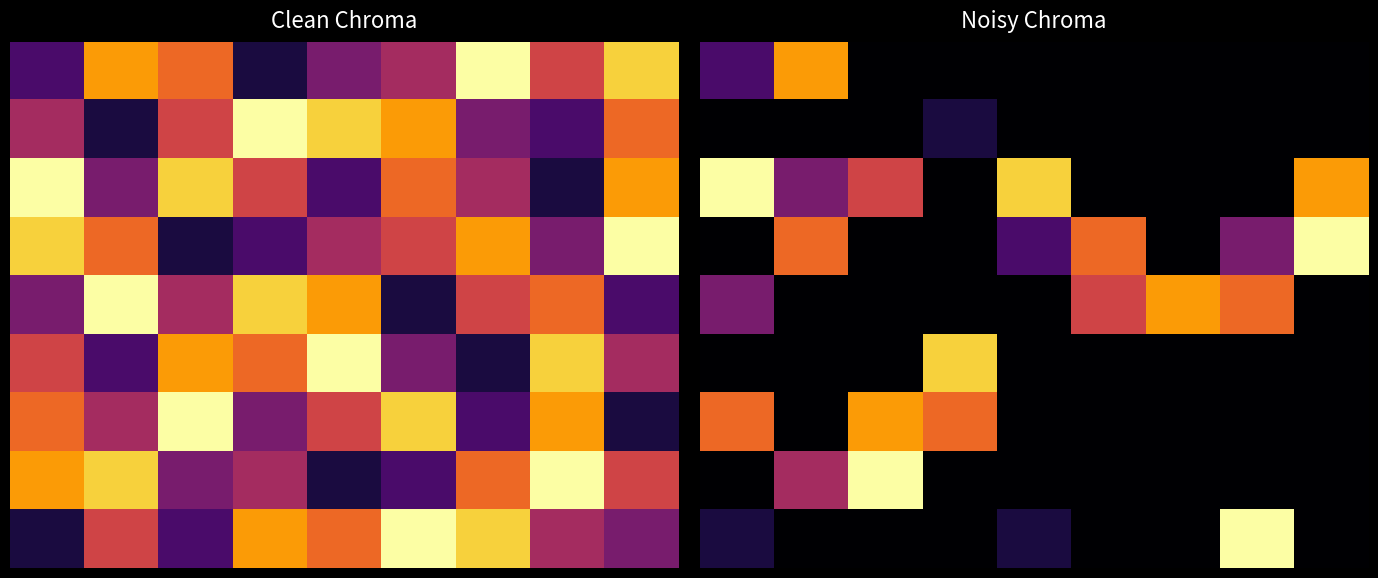

Between 7 and 2, which is larger?

7